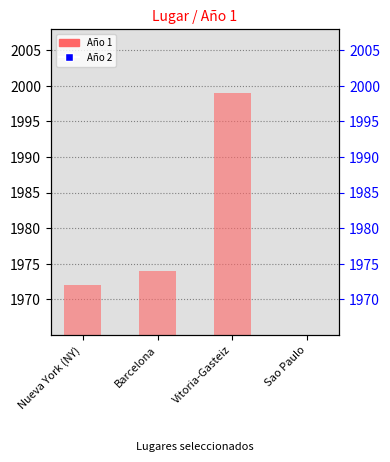

Reading left to right, list all the values displayed in this chart.

1972	1974	1999	0